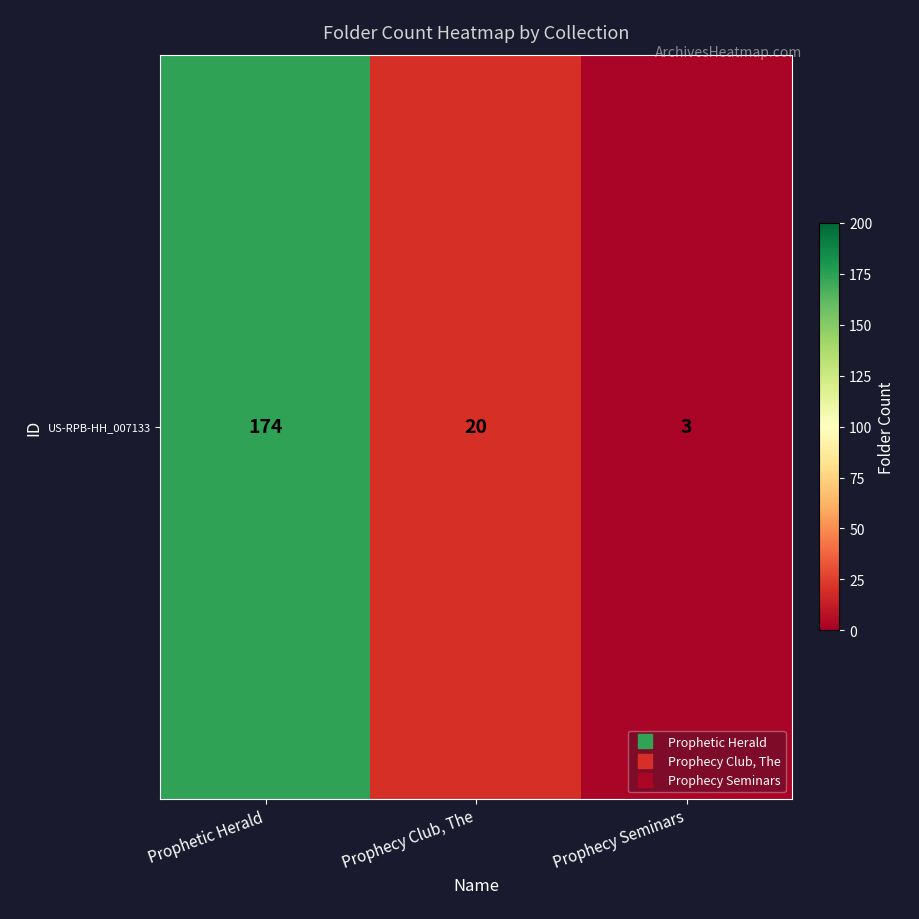

The chart shows a value of 20 at Prophecy Club, The. True or false?

True